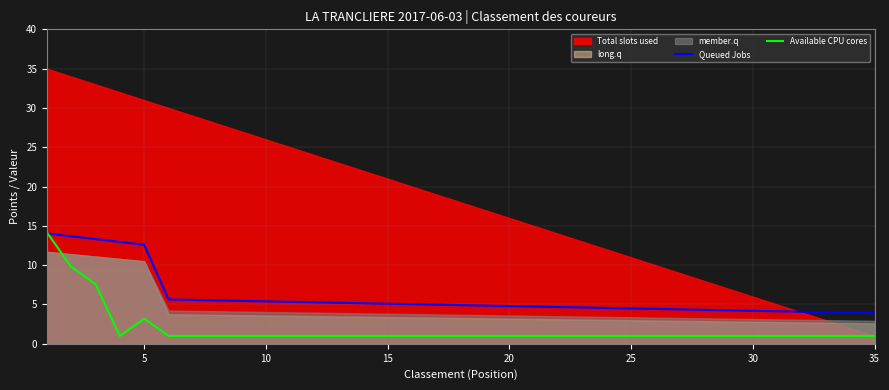

True or false: Available CPU cores and Queued Jobs intersect in this chart.

True